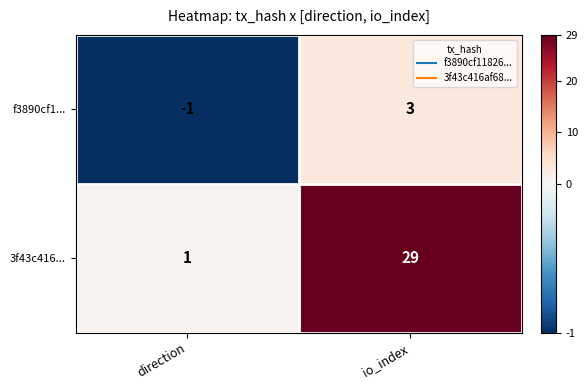

What is the difference between the 3f43c416... values at direction and io_index?

28